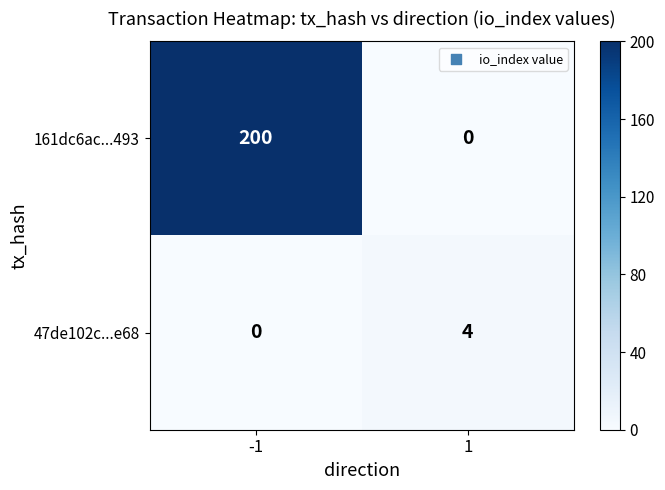

Rank the series at -1 from highest to lowest value.

161dc6ac...493, 47de102c...e68